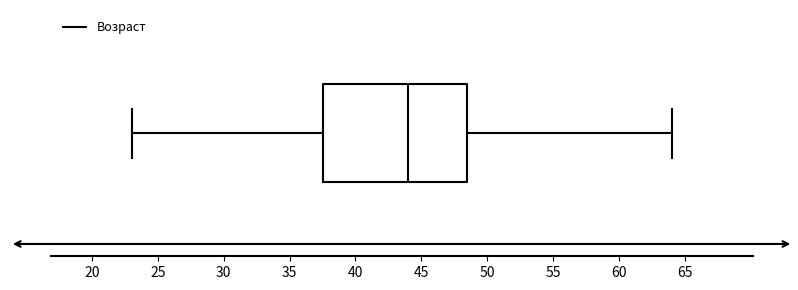

Transcribe this box plot: give where the median line is, the range the box spans, and where the two whiskers end, as read against the x-axis. The values are not printed on the chart, so give them approximately, as read against the axis.

median 44.0, box 37.5 to 48.5, whiskers 23.0 to 64.0